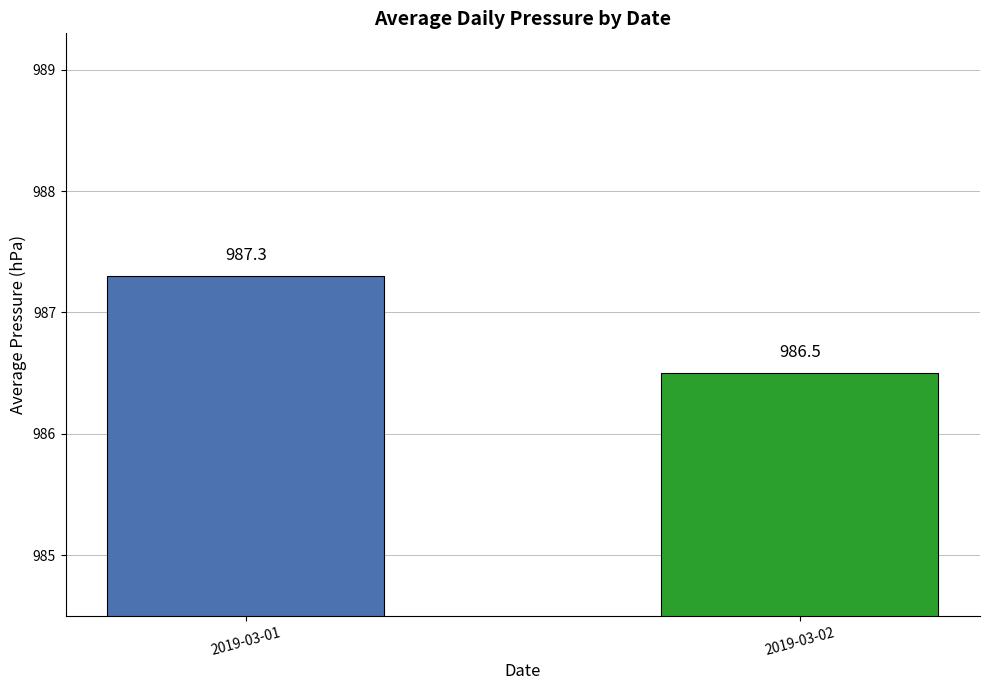

Between 2019-03-01 and 2019-03-02, which is larger?

2019-03-01